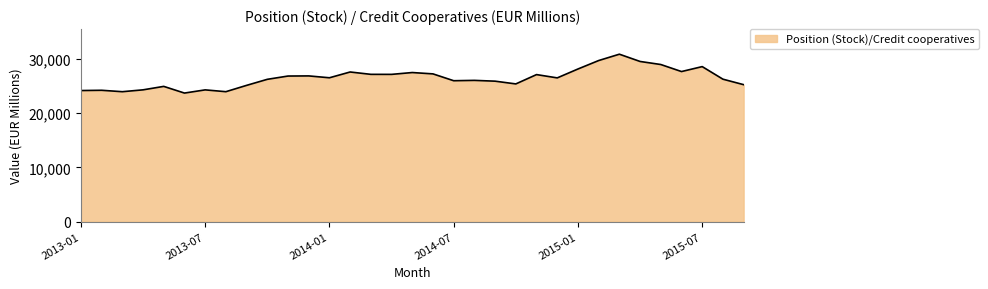

What is the greatest value displayed?

30881